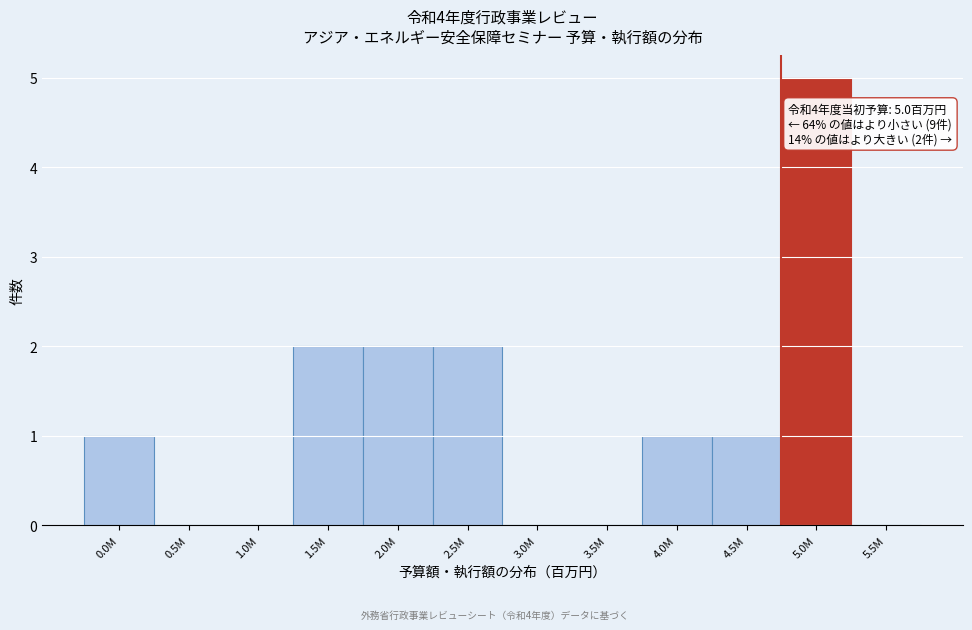

Reading left to right, extract all data points from this chart.

0.0M=1	0.5M=0	1.0M=0	1.5M=2	2.0M=2	2.5M=2	3.0M=0	3.5M=0	4.0M=1	4.5M=1	5.0M=5	5.5M=0